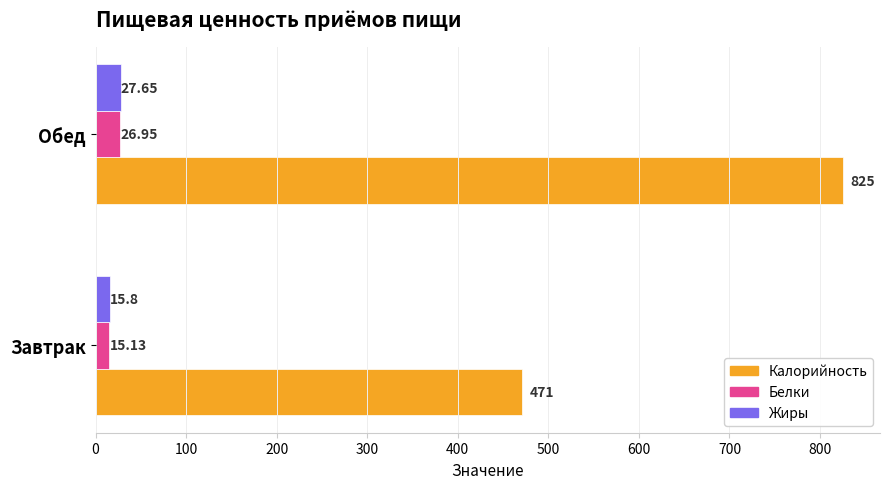

How many data points in Жиры are less than 27?

1